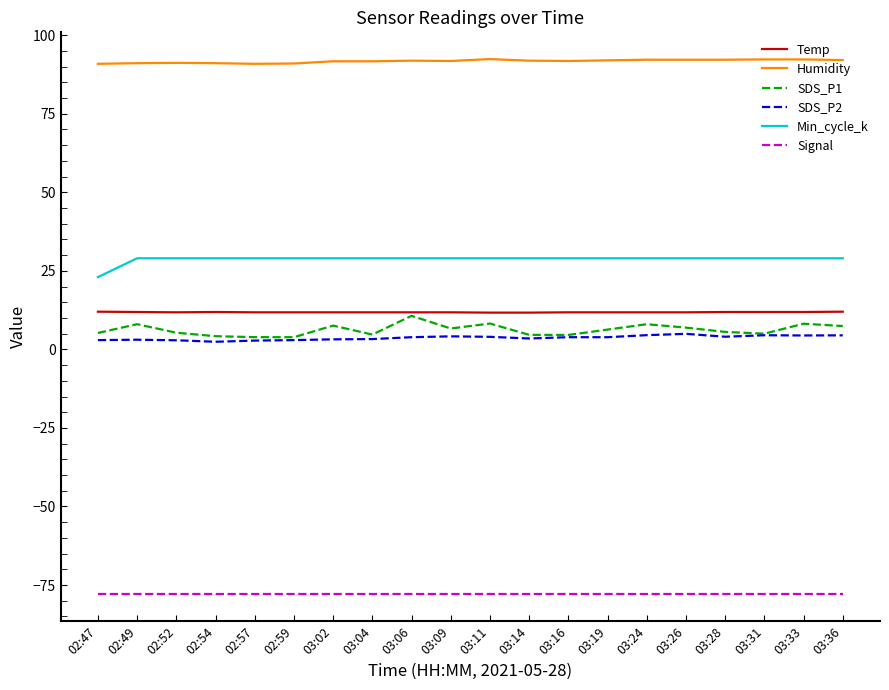

True or false: SDS_P1 has a value of 5.6 at 03:28.

True